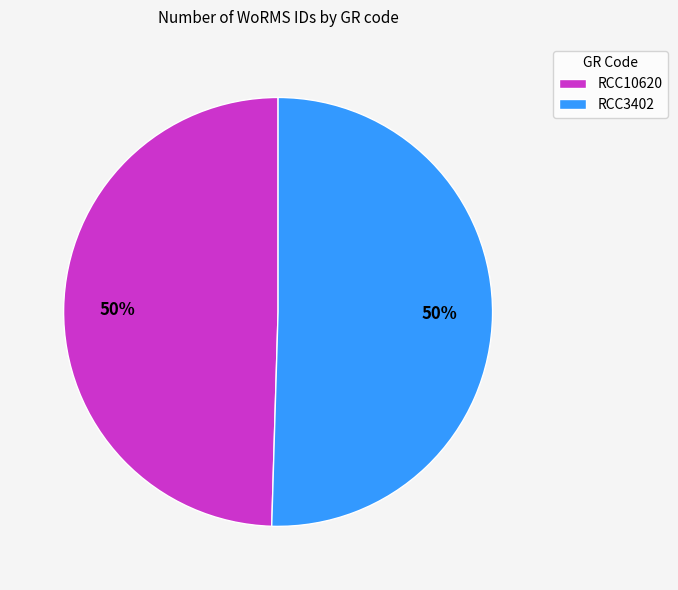

The RCC3402 slice represents 50% of the pie. True or false?

True